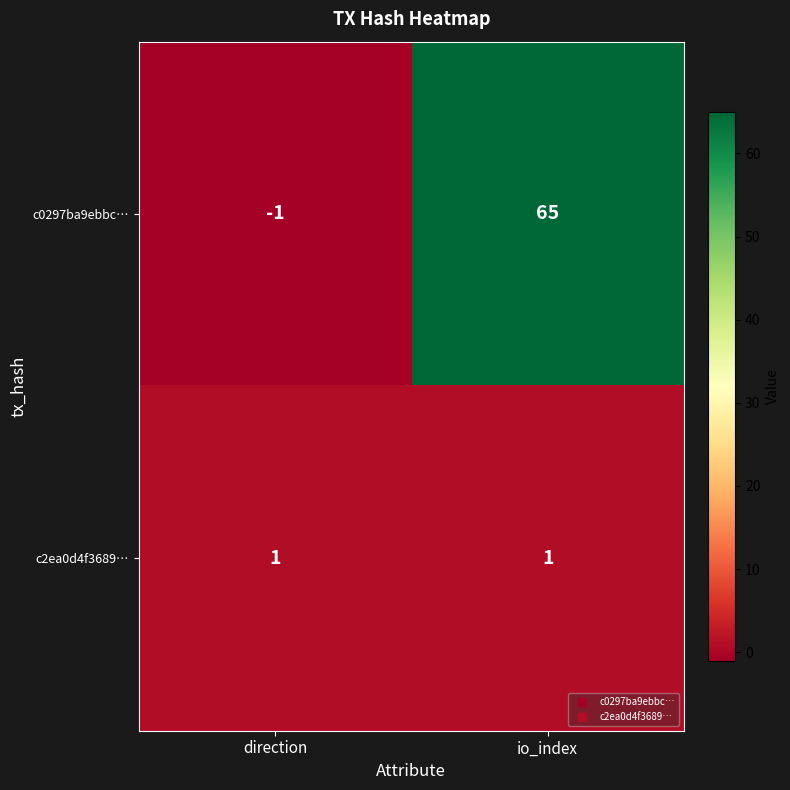

What is the sum of the c0297ba9ebbc… values at direction and io_index?

64